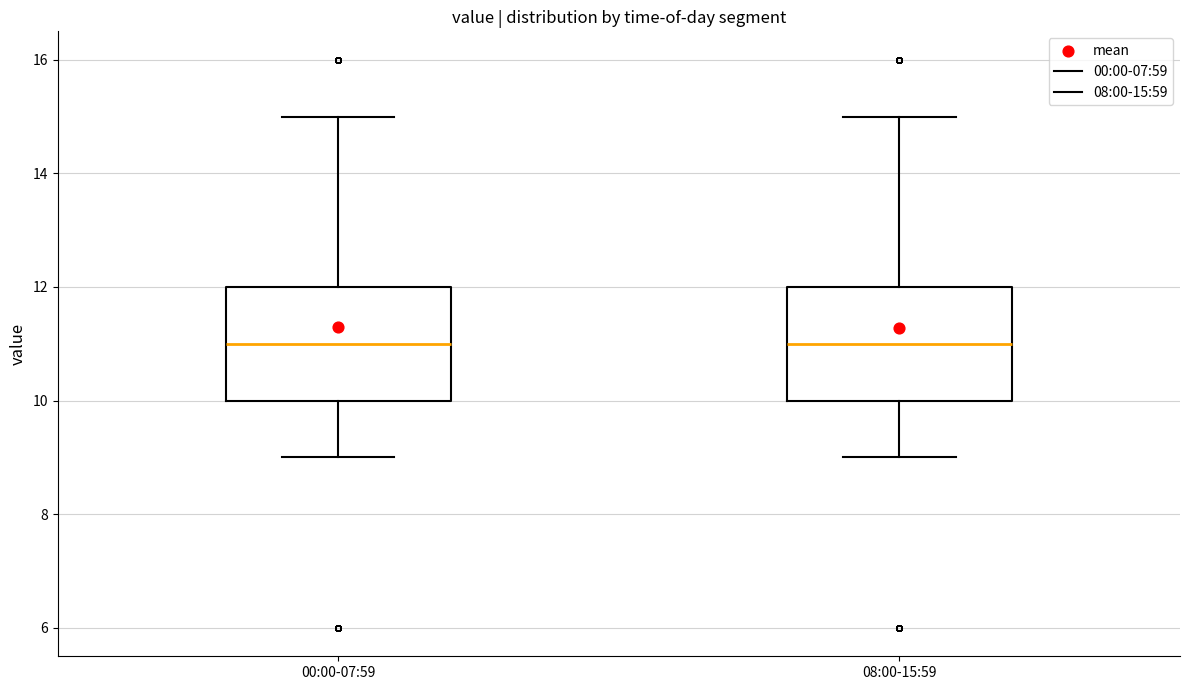

Reading left to right, transcribe this box plot: for each box, give where its median line is, the range the box spans, and where its two whiskers end, as read against the y-axis. The values are not printed on the chart, so give them approximately, as read against the axis.

00:00-07:59: median 11, box 10 to 12, whiskers 9 to 15
08:00-15:59: median 11, box 10 to 12, whiskers 9 to 15